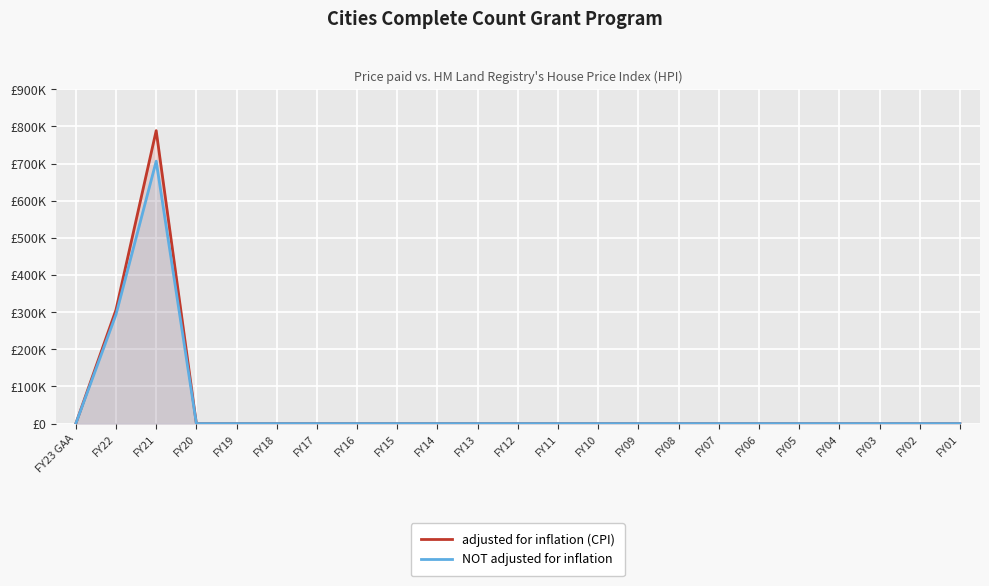

Count the number of categories in the chart.

23